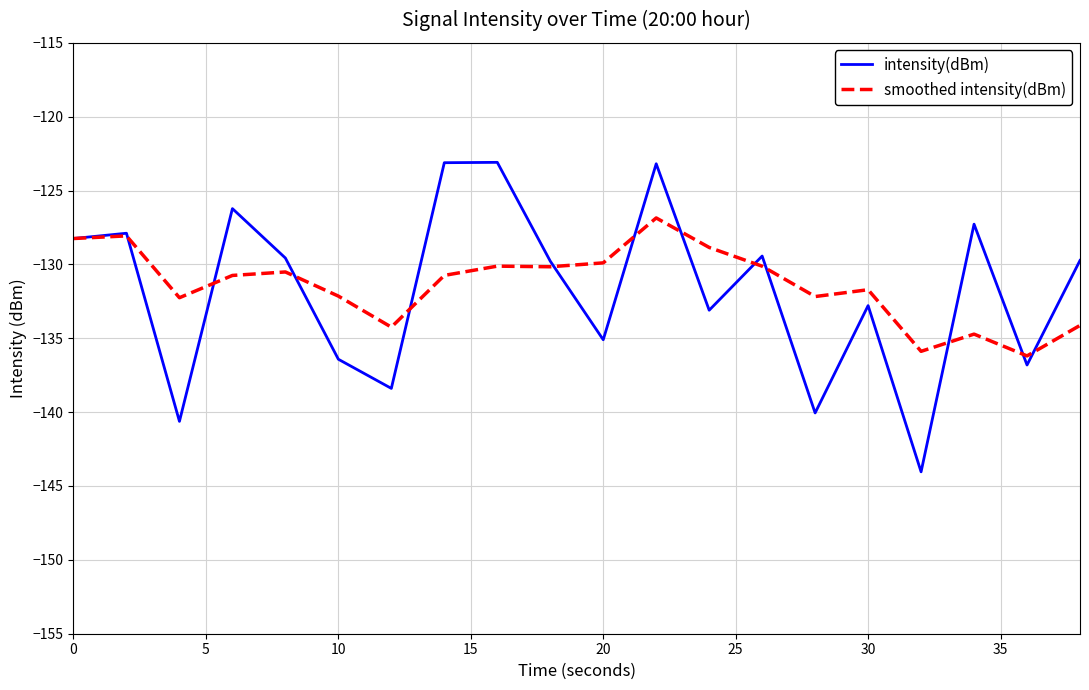

What is the minimum value shown in the chart?

-144.0